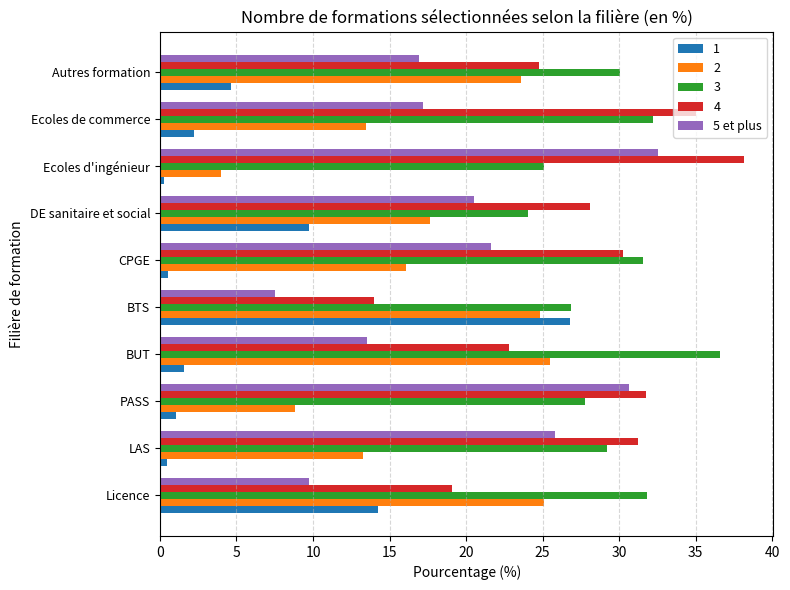

Which series has the largest total across all categories?

3